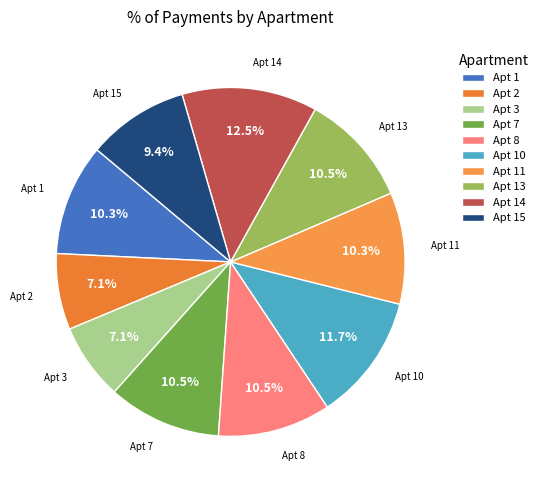

Does Apt 8 account for over 50% of the chart?

No